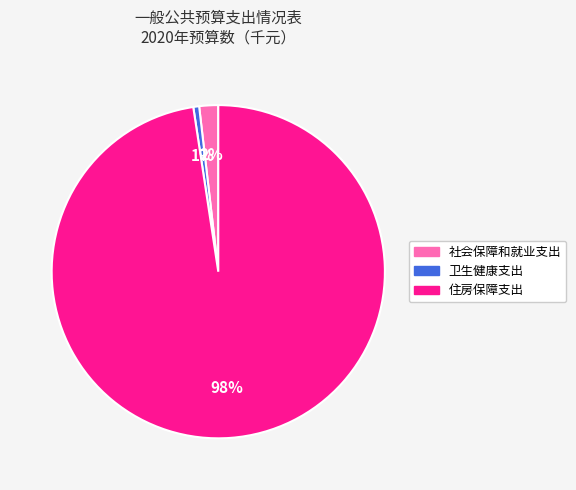

How many segments does this pie chart have?

3